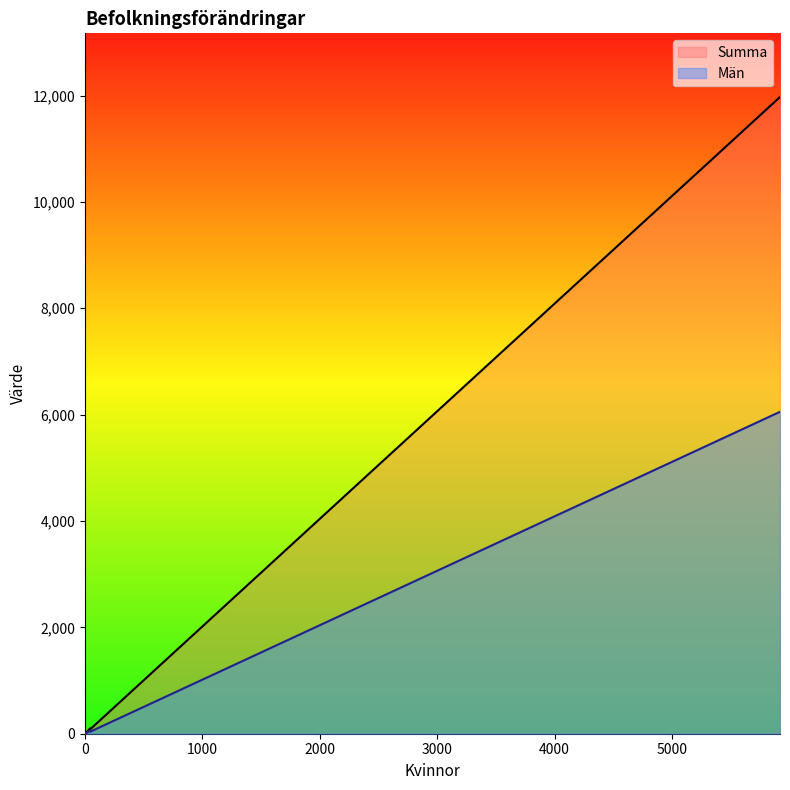

What is the sum of all Män values?

6184